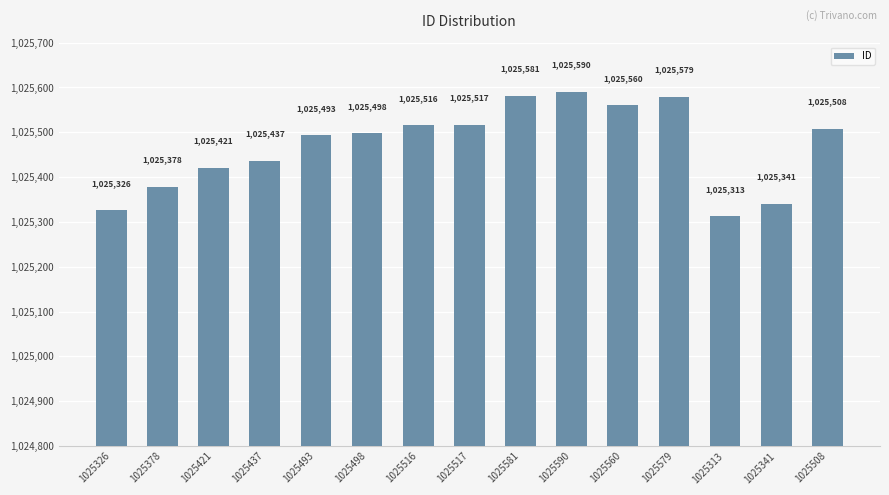

Reading left to right, what are all the values shown in this chart?

1025326	1025378	1025421	1025437	1025493	1025498	1025516	1025517	1025581	1025590	1025560	1025579	1025313	1025341	1025508